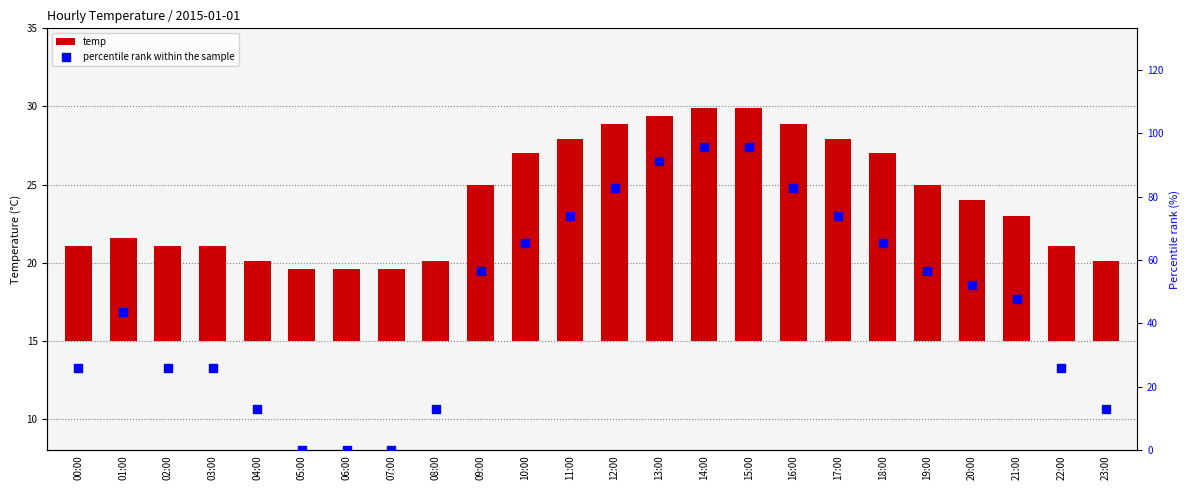

At which category is the sum across all series the highest?

14:00